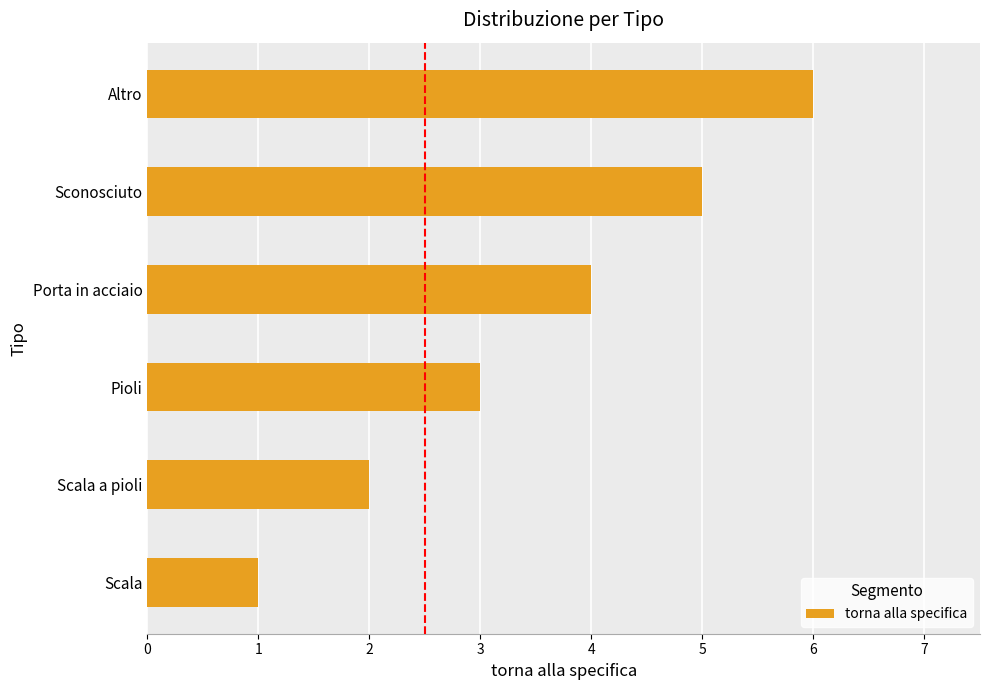

Which has a higher value, Scala a pioli or Scala?

Scala a pioli